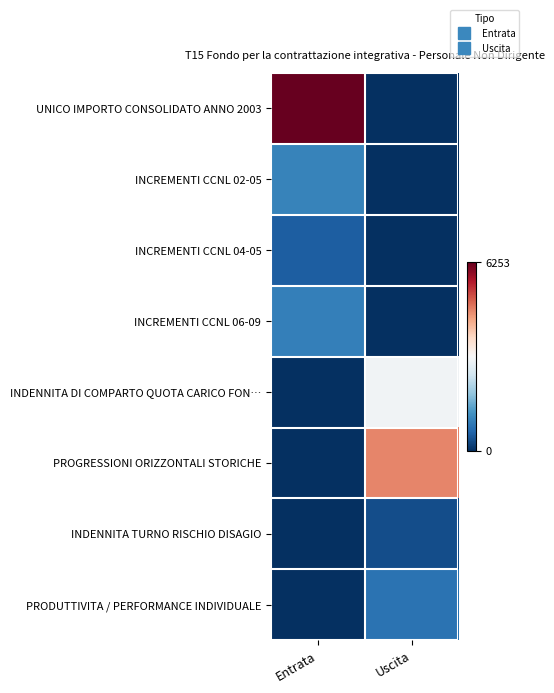

Rank the series at Uscita from highest to lowest value.

PROGRESSIONI ORIZZONTALI STORICHE, INDENNITA DI COMPARTO QUOTA CARICO FON…, PRODUTTIVITA / PERFORMANCE INDIVIDUALE, INDENNITA TURNO RISCHIO DISAGIO, UNICO IMPORTO CONSOLIDATO ANNO 2003, INCREMENTI CCNL 02-05, INCREMENTI CCNL 04-05, INCREMENTI CCNL 06-09